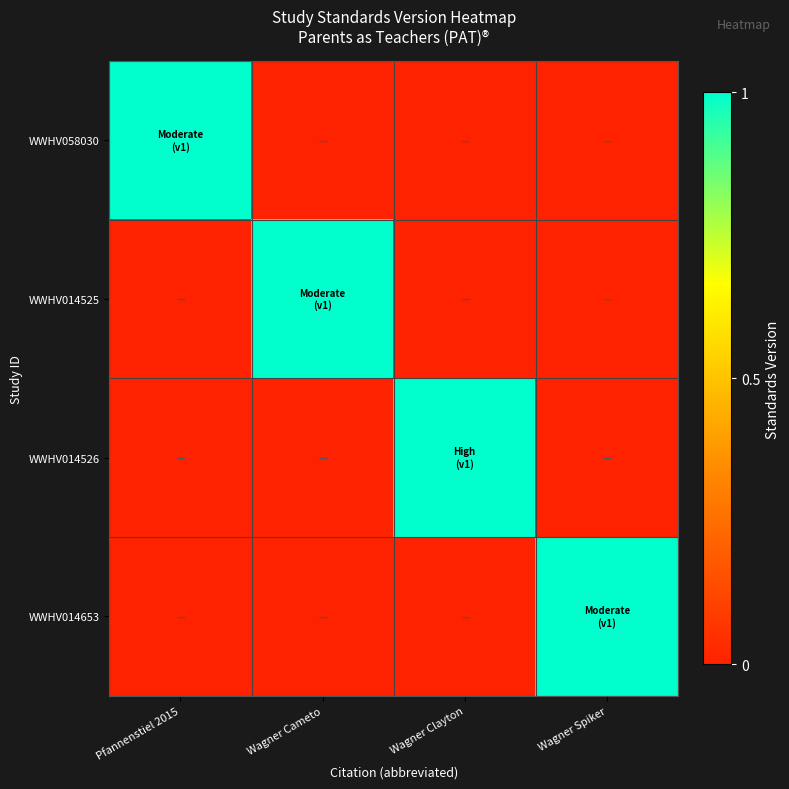

Which series has the largest range (max minus min)?

WWHV058030